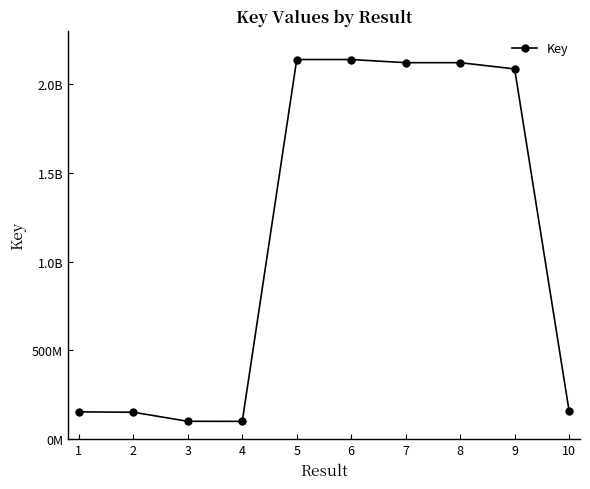

What is the sum of all values?

11264962611